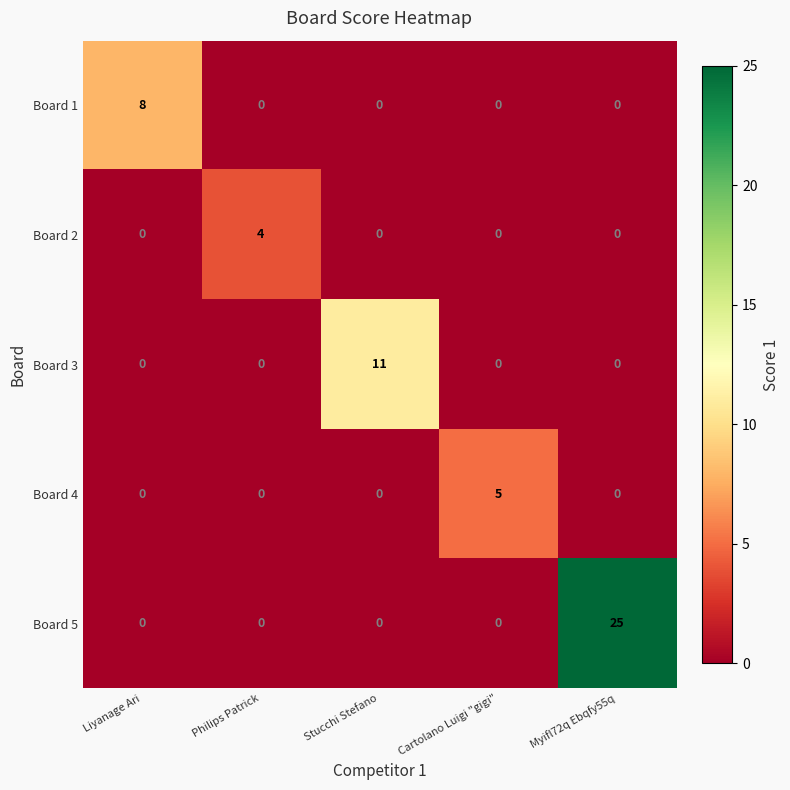

How many Board 2 values are between 0 and 1?

4